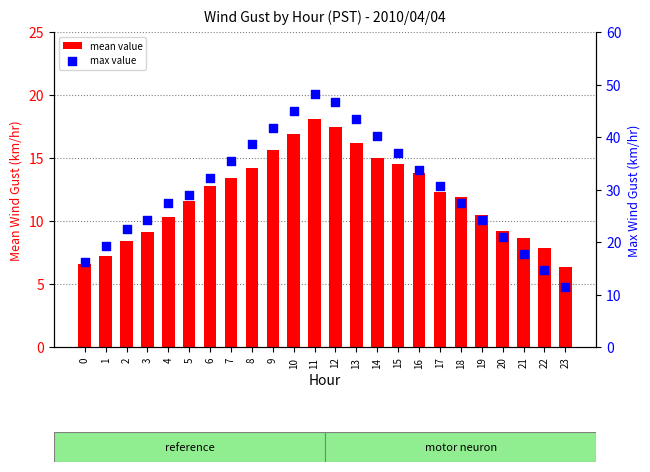

Which series has the largest Y range (max minus min)?

max value